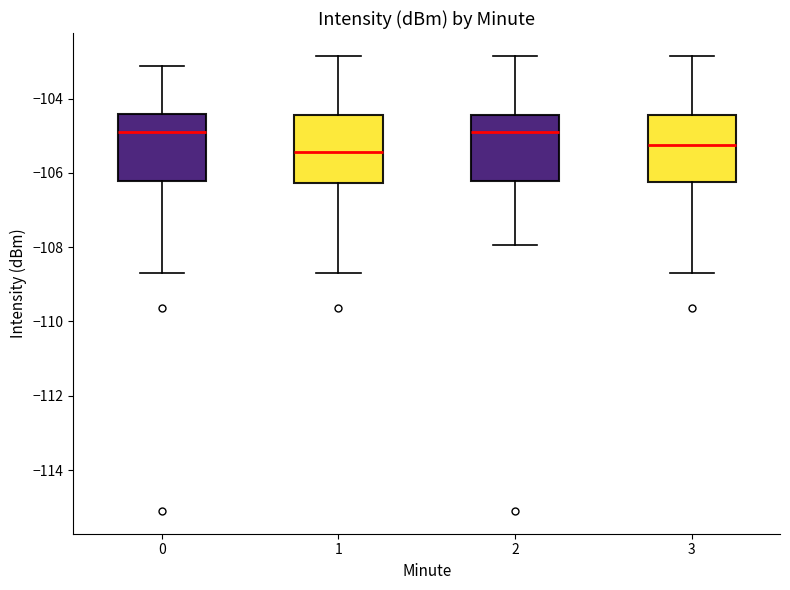

Reading left to right, read every box against the y-axis: the position of its median line, the range the box covers, and the ends of its whiskers. The values are not printed on the chart, so give them approximately, as read against the axis.

0: median -104.8, box -106.2 to -104.4, whiskers -108.8 to -103.2
1: median -105.4, box -106.2 to -104.4, whiskers -108.8 to -102.8
2: median -104.8, box -106.2 to -104.4, whiskers -108.0 to -102.8
3: median -105.2, box -106.2 to -104.4, whiskers -108.8 to -102.8